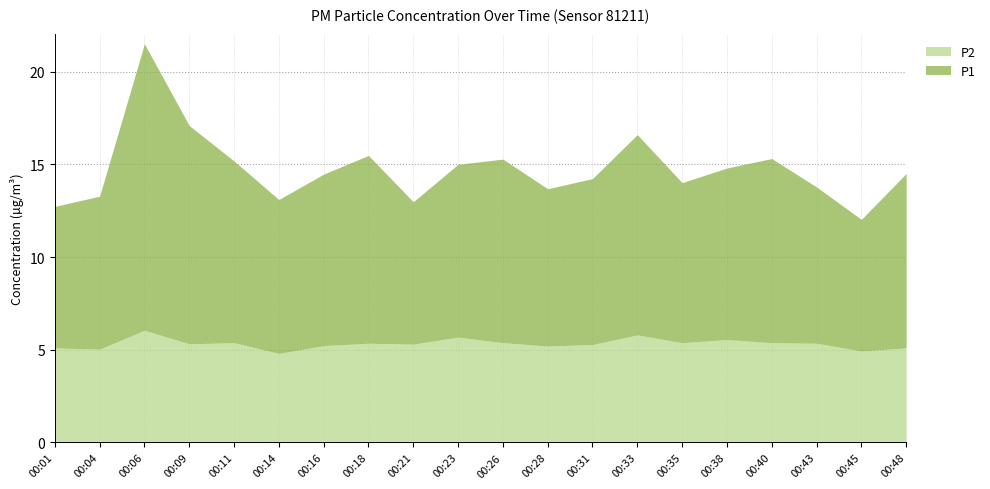

How many values in the P1 series are below 9?

9